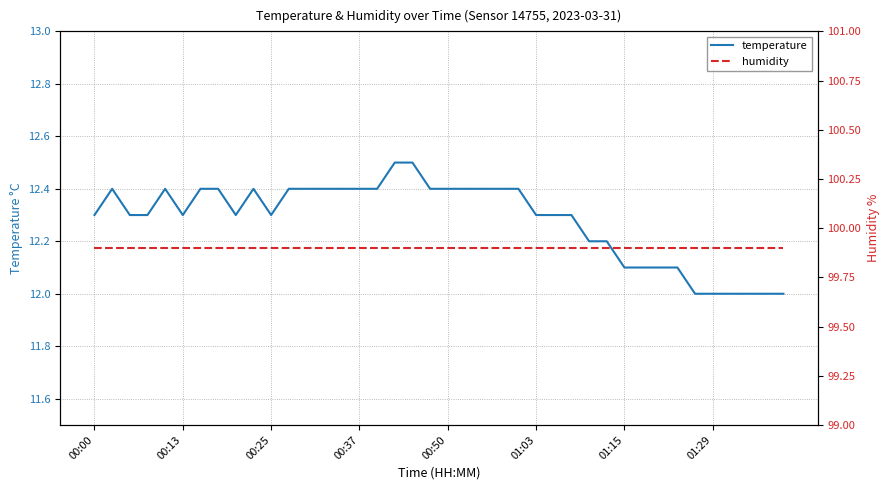

Rank the series at 16 from highest to lowest value.

humidity, temperature